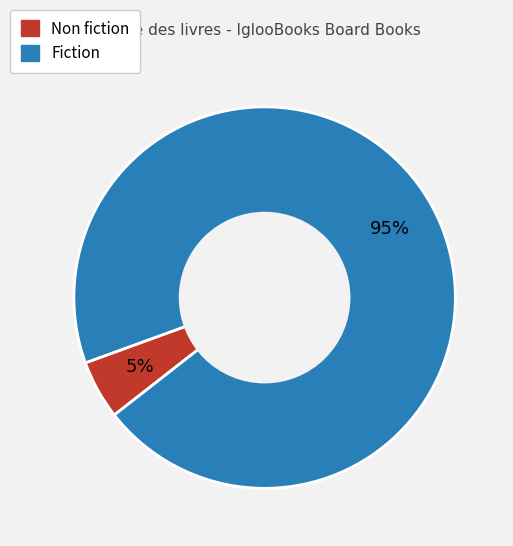

Do Non fiction and Fiction together represent more than half of the pie?

Yes